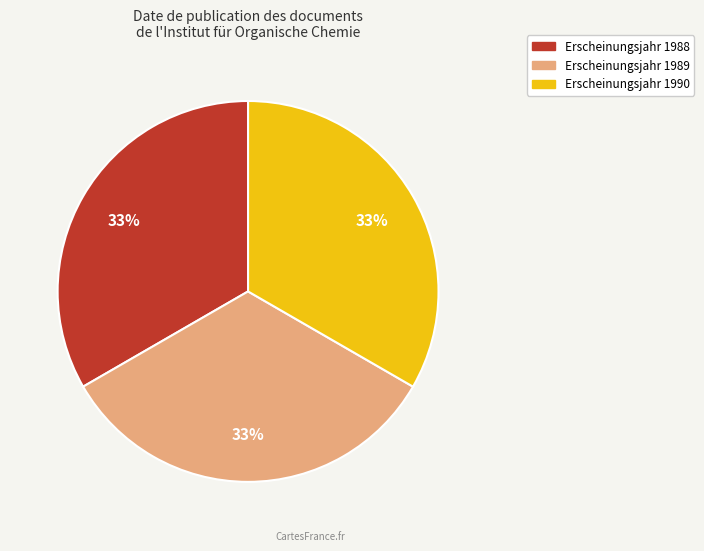

To the nearest percent, what is the average slice percentage?

33%